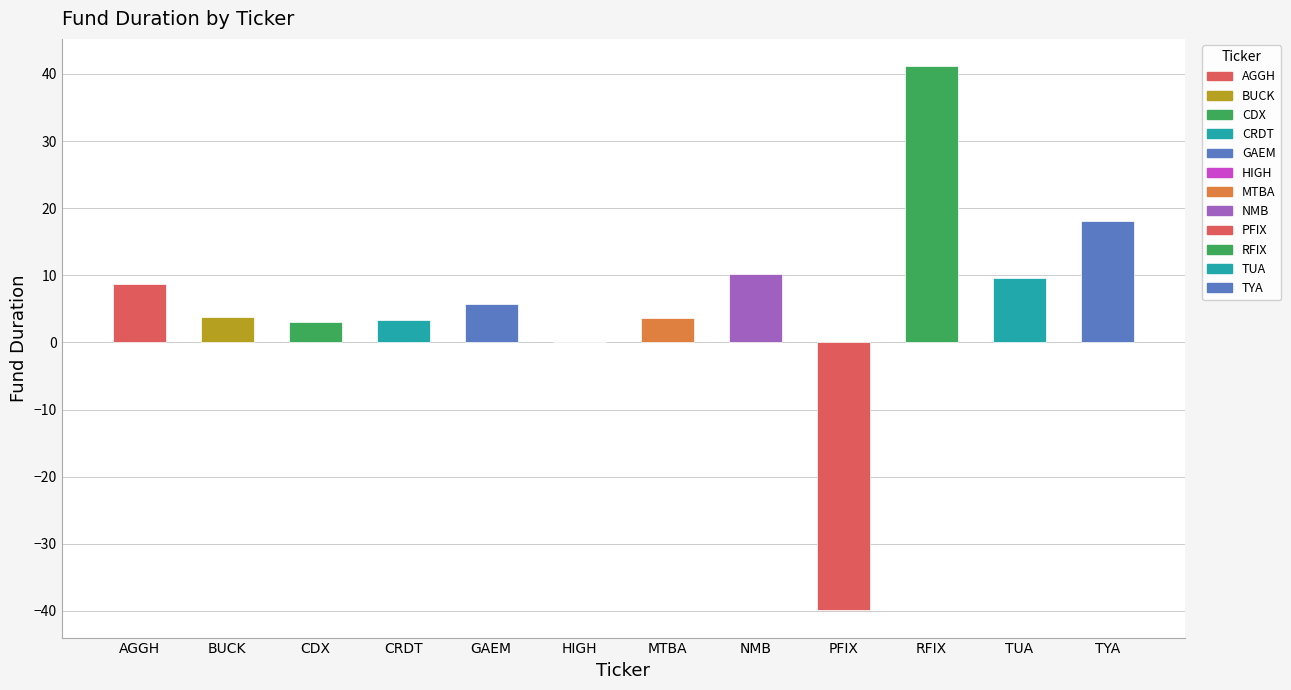

The value at PFIX is -39.9. True or false?

True